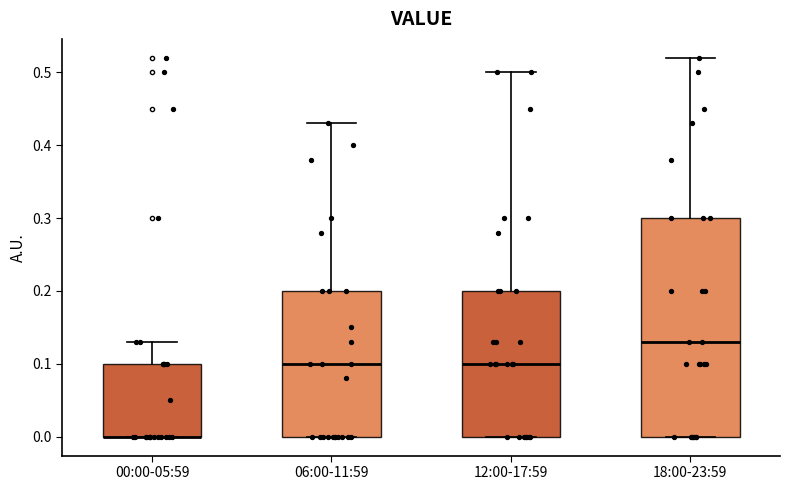

Reading left to right, read every box against the y-axis: the position of its median line, the range the box covers, and the ends of its whiskers. The values are not printed on the chart, so give them approximately, as read against the axis.

00:00-05:59: median 0.00 (drawn on the box's lower edge), box 0.00 to 0.10, whiskers 0.00 to 0.13
06:00-11:59: median 0.10, box 0.00 to 0.20, whiskers 0.00 to 0.43
12:00-17:59: median 0.10, box 0.00 to 0.20, whiskers 0.00 to 0.50
18:00-23:59: median 0.13, box 0.00 to 0.30, whiskers 0.00 to 0.52